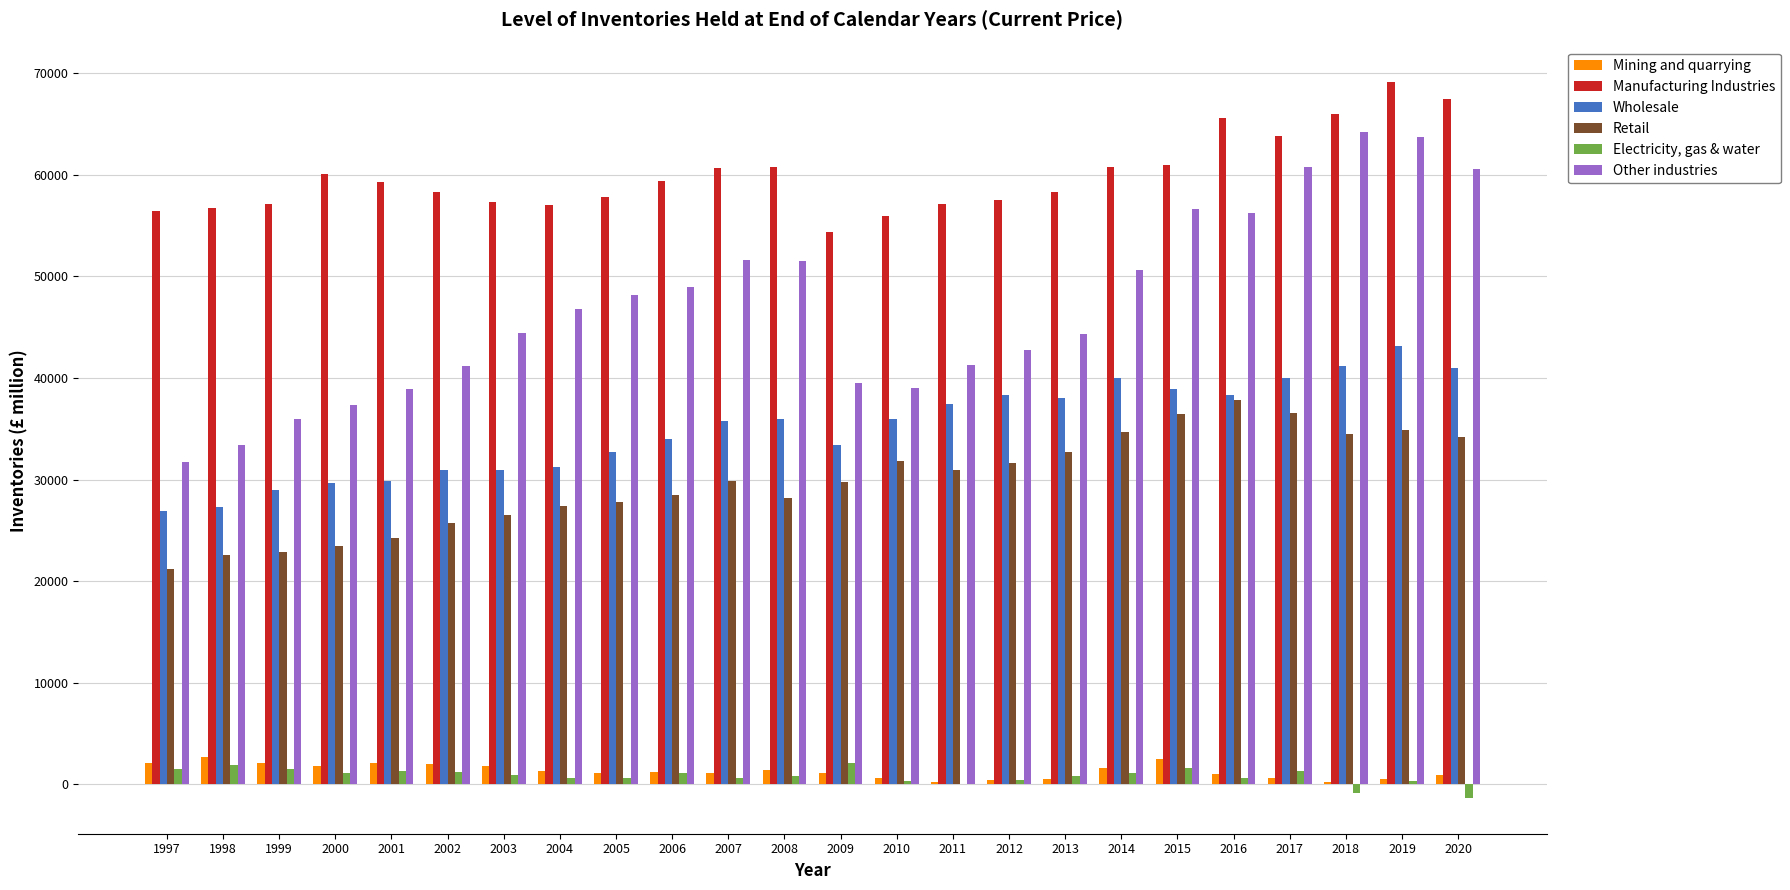

What is the total value across all series at 2018?

205121